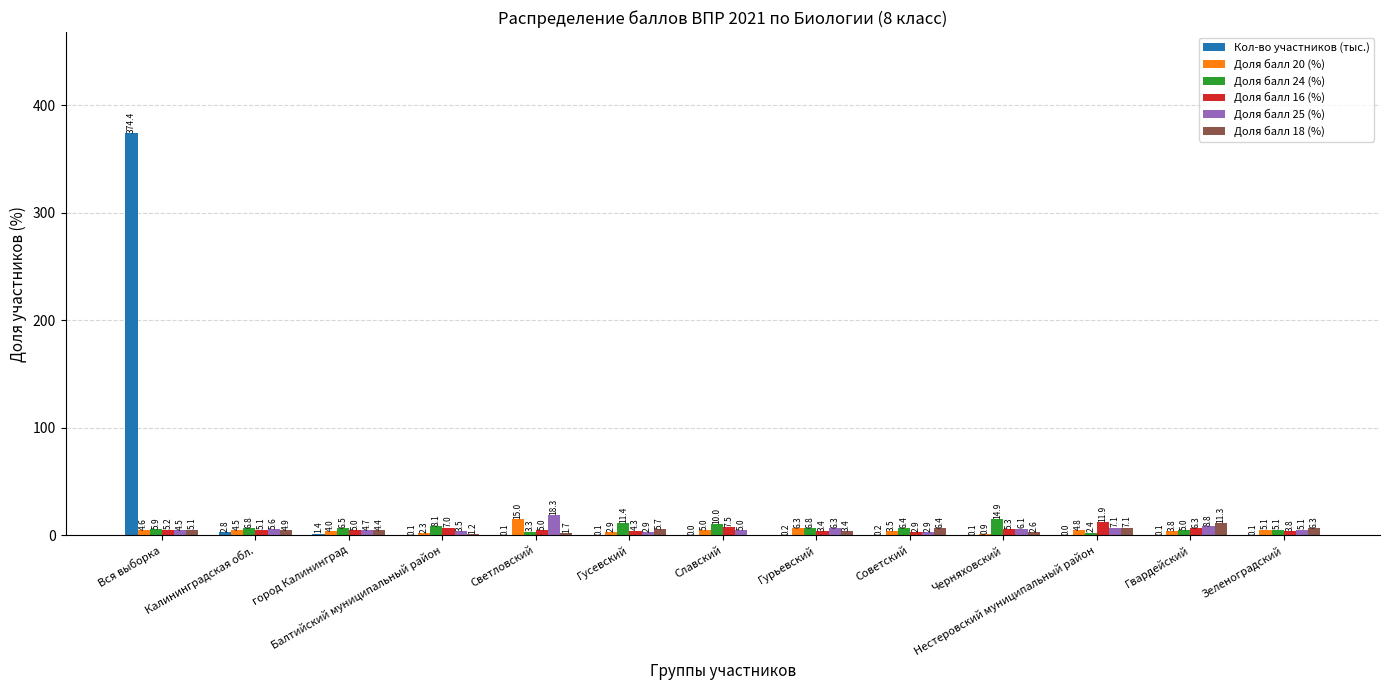

Between Калининградская обл. and Балтийский муниципальный район, which series saw the biggest shift?

Доля балл 18 (%)